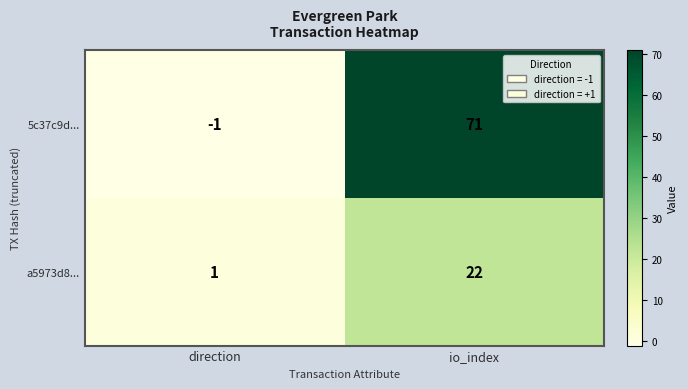

What is the maximum value for a5973d8...?

22